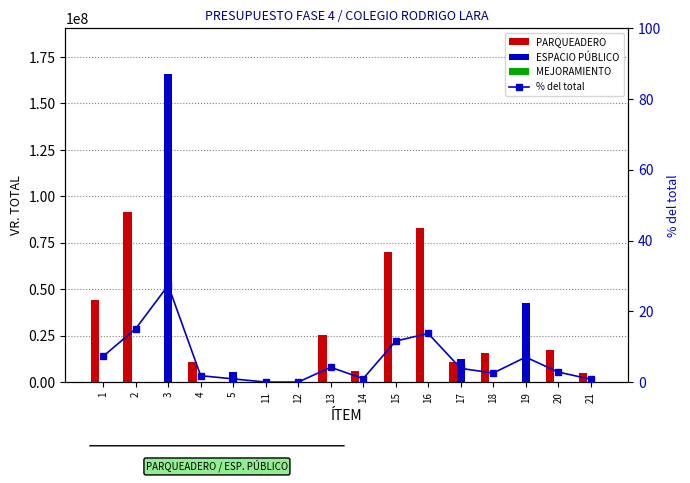

What is the value of the % del total bar at the 10th from the left?

11.6